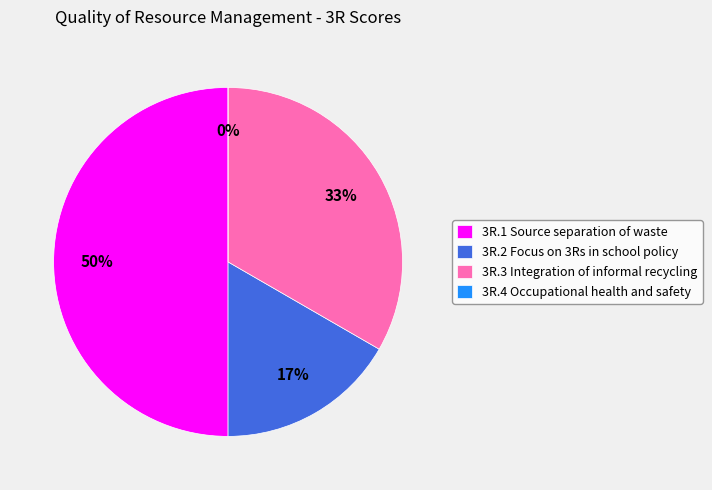

Rank the categories by value from lowest to highest.

3R.4 Occupational health and safety, 3R.2 Focus on 3Rs in school policy, 3R.3 Integration of informal recycling, 3R.1 Source separation of waste